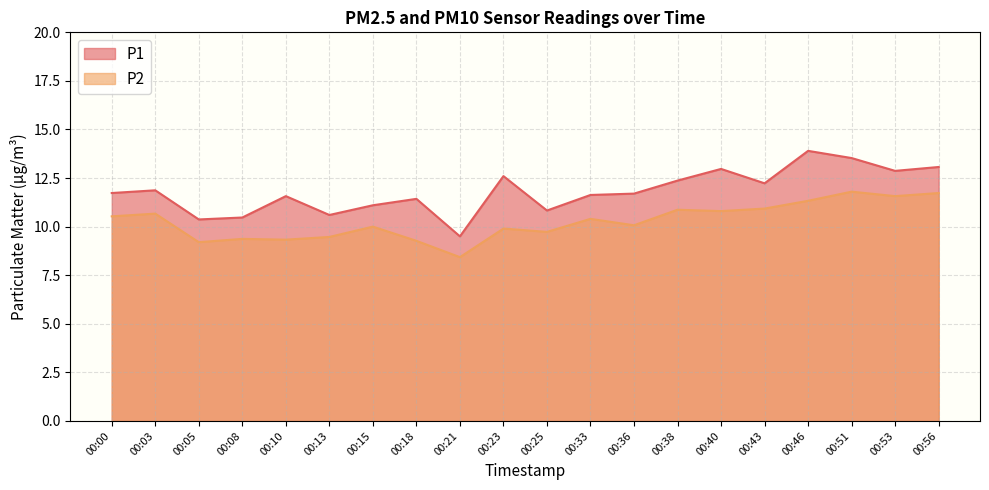

Which series has the largest range (max minus min)?

P1